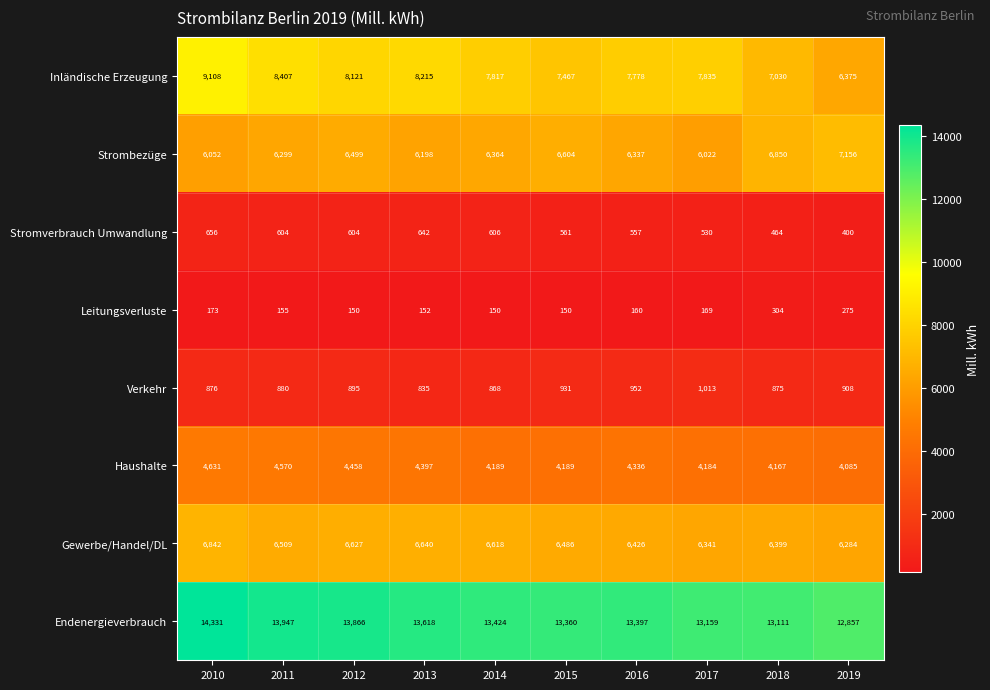

The value of Endenergieverbrauch at 2015 is 13360. True or false?

True